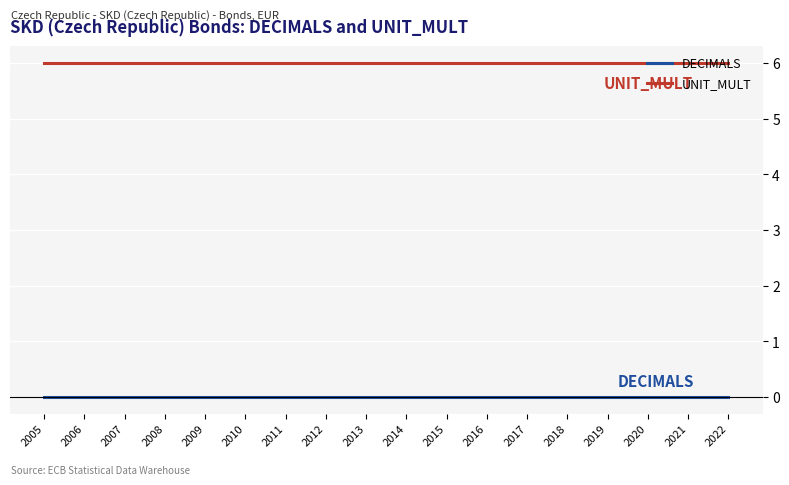

Reading right to left, what are all the values shown in this chart?

DECIMALS: 0	0	0	0	0	0	0	0	0	0	0	0	0	0	0	0	0	0
UNIT_MULT: 6	6	6	6	6	6	6	6	6	6	6	6	6	6	6	6	6	6